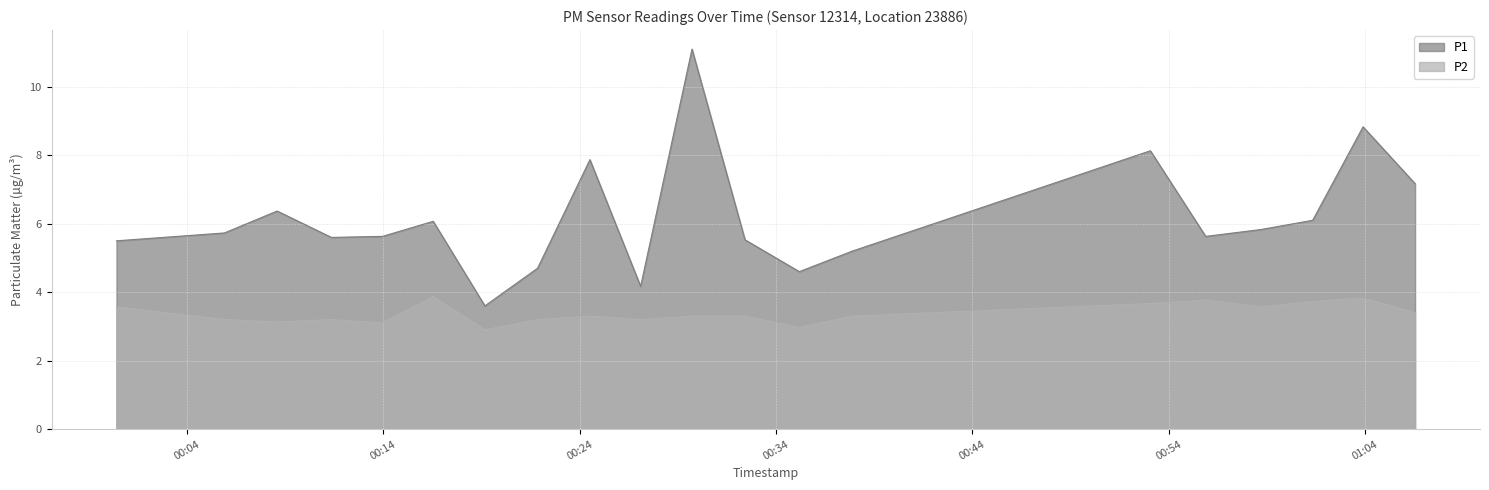

Rank the series at 2022-10-03T00:16:32 from lowest to highest value.

P2, P1